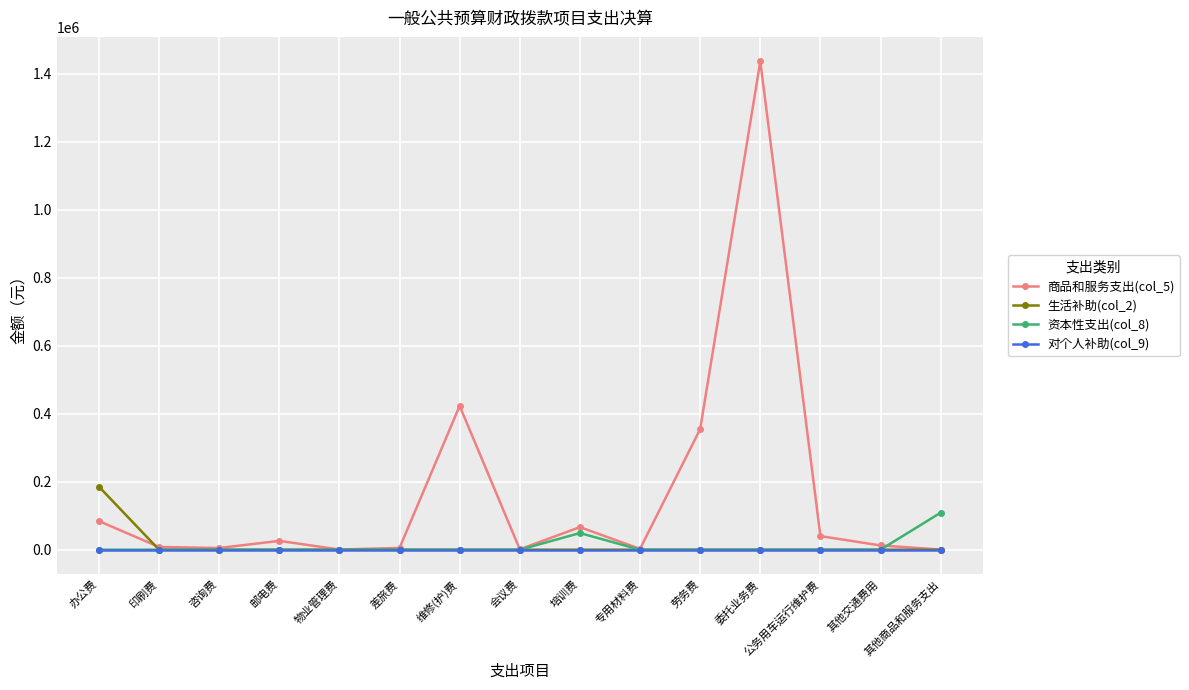

Is it true that 生活补助(col_2) equals 0.0 at 物业管理费?

True